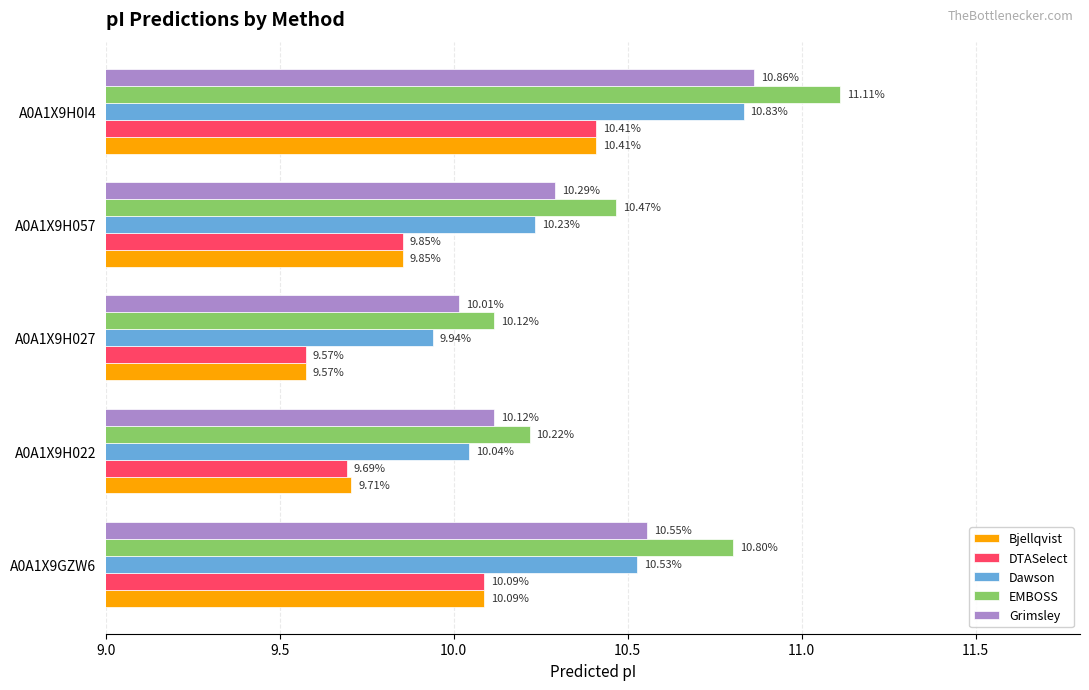

List the labels in order of DTASelect value, largest first.

A0A1X9H0I4, A0A1X9GZW6, A0A1X9H057, A0A1X9H022, A0A1X9H027